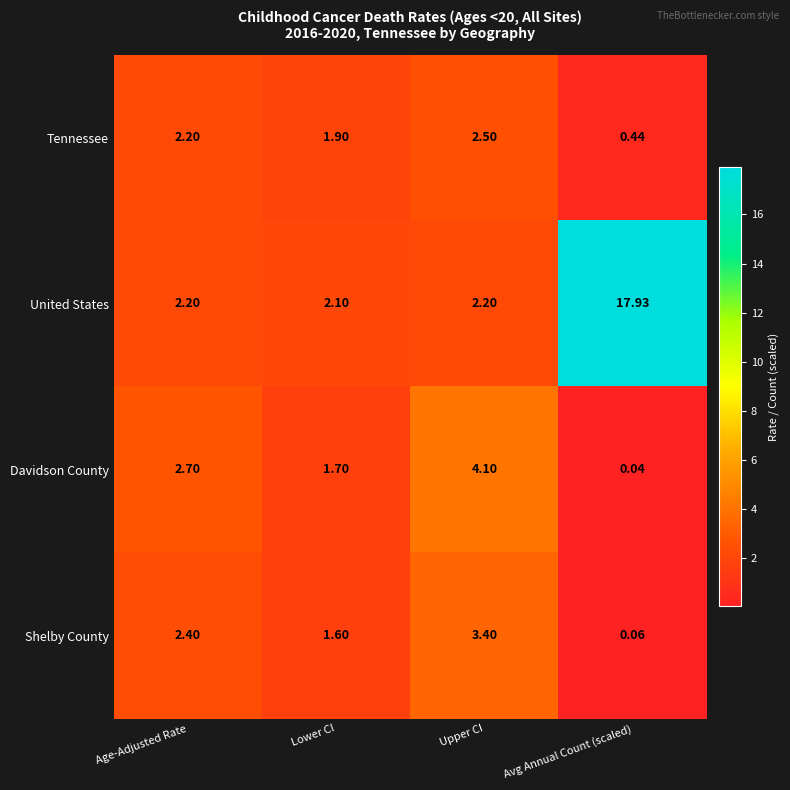

At Lower CI, list the series in order from largest to smallest.

United States, Tennessee, Davidson County, Shelby County